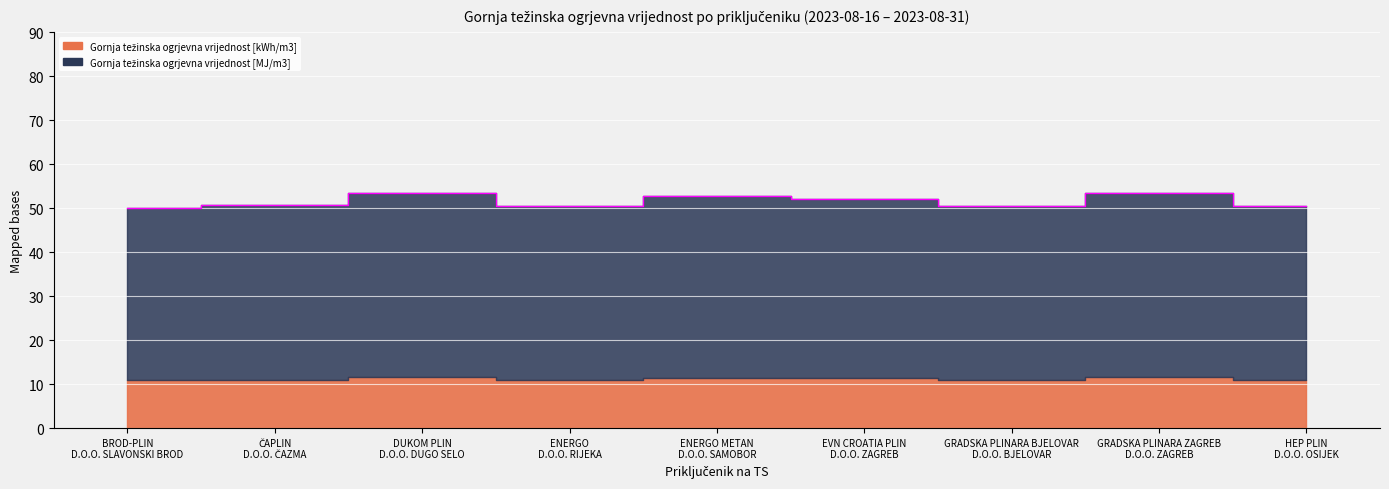

Rank the categories by value from highest to lowest.

GRADSKA PLINARA ZAGREB D.O.O. ZAGREB, DUKOM PLIN D.O.O. DUGO SELO, ENERGO METAN D.O.O. SAMOBOR, EVN CROATIA PLIN D.O.O. ZAGREB, ČAPLIN D.O.O. ČAZMA, ENERGO D.O.O. RIJEKA, GRADSKA PLINARA BJELOVAR D.O.O. BJELOVAR, HEP PLIN D.O.O. OSIJEK, BROD-PLIN D.O.O. SLAVONSKI BROD